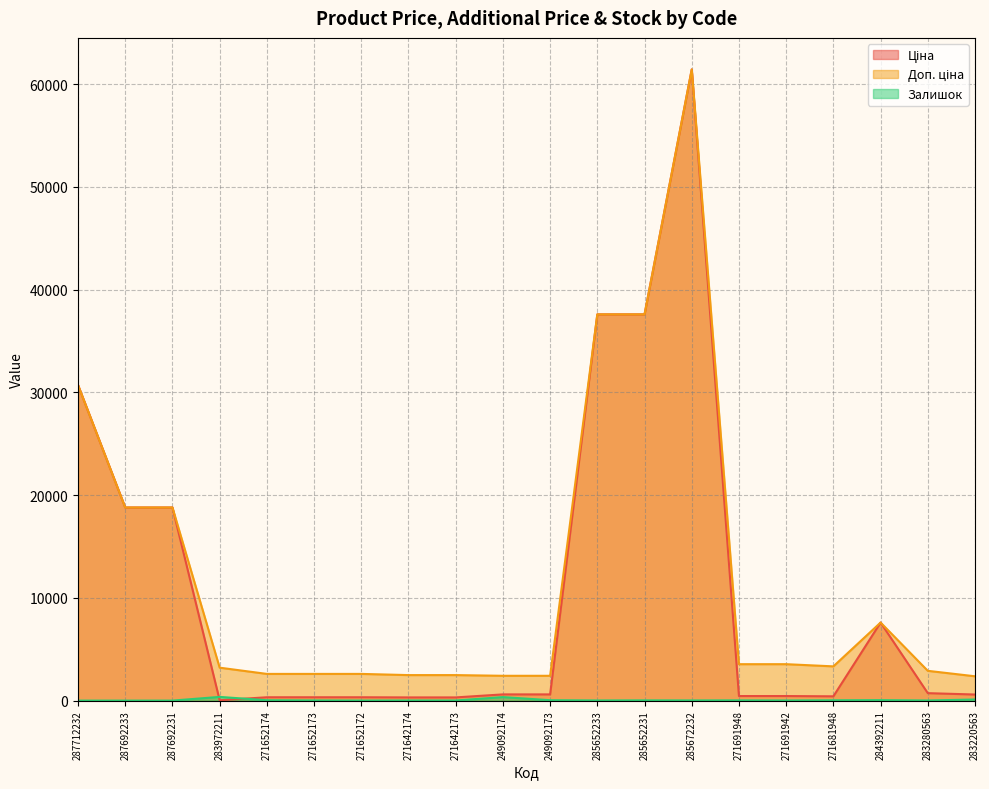

Does the chart display data point markers on the line(s)?

No